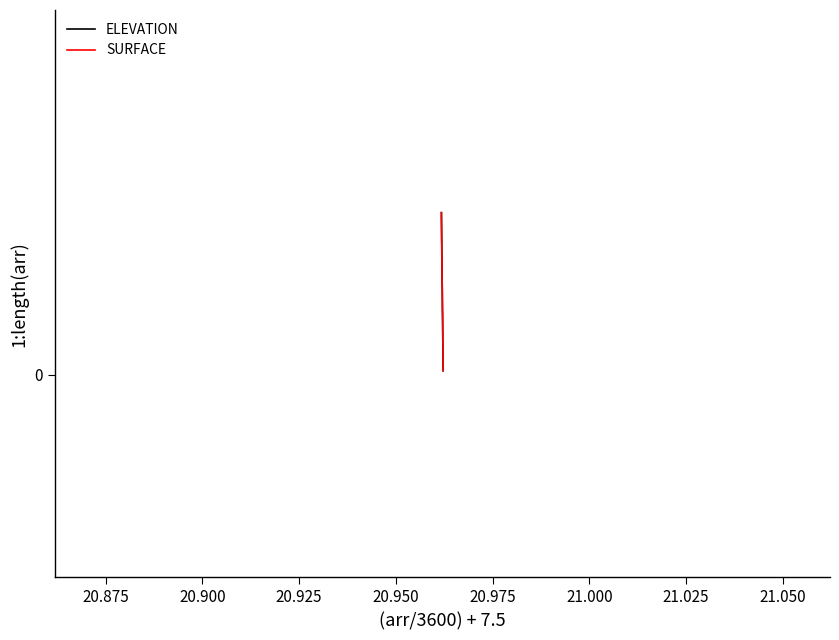

Is this an area chart (filled region under the line)?

No